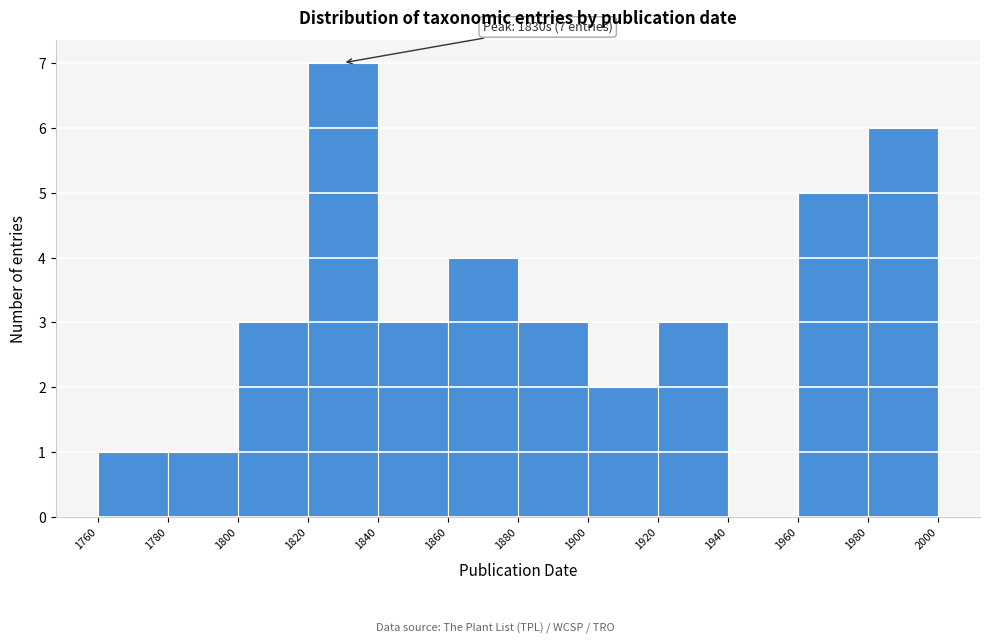

Which range on the x-axis has the tallest bar?

1820 to 1840